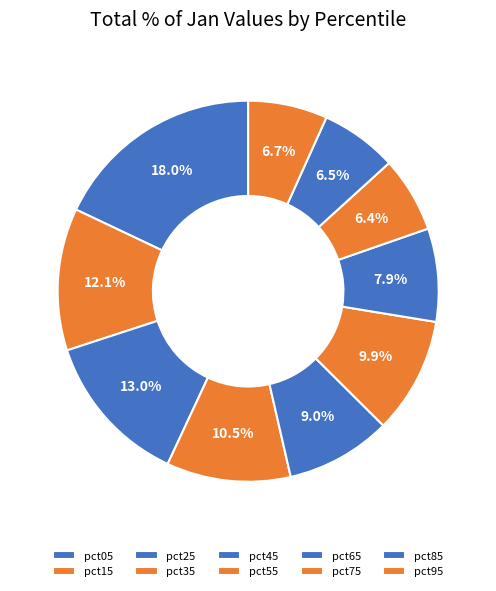

To the nearest percent, what percentage of the pie is pct45?

9%